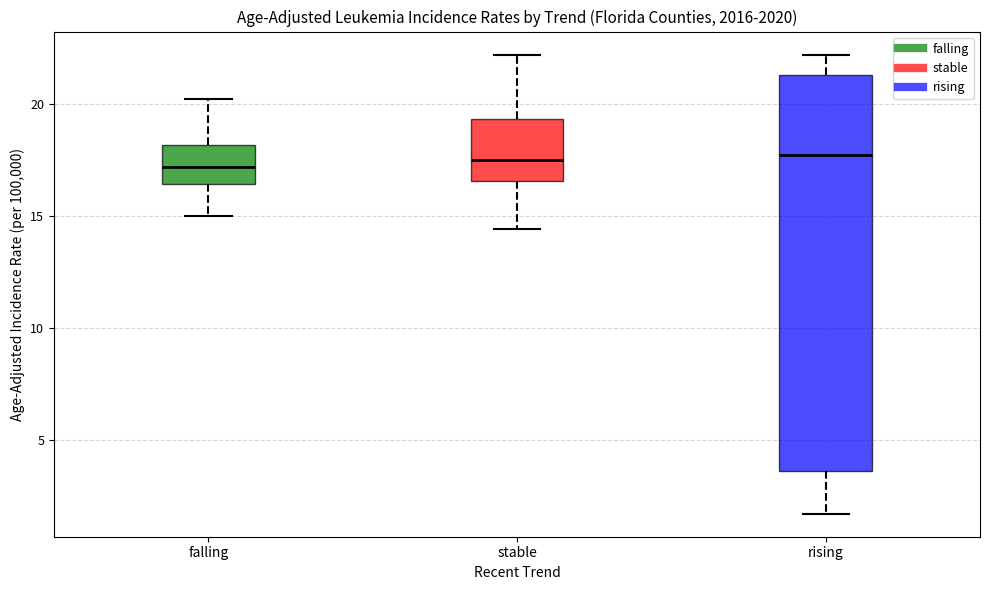

Reading left to right, read every box against the y-axis: the position of its median line, the range the box covers, and the ends of its whiskers. The values are not printed on the chart, so give them approximately, as read against the axis.

falling: median 17.0, box 16.5 to 18.0, whiskers 15.0 to 20.0
stable: median 17.5, box 16.5 to 19.5, whiskers 14.5 to 22.0
rising: median 17.5, box 3.5 to 21.5, whiskers 1.5 to 22.0